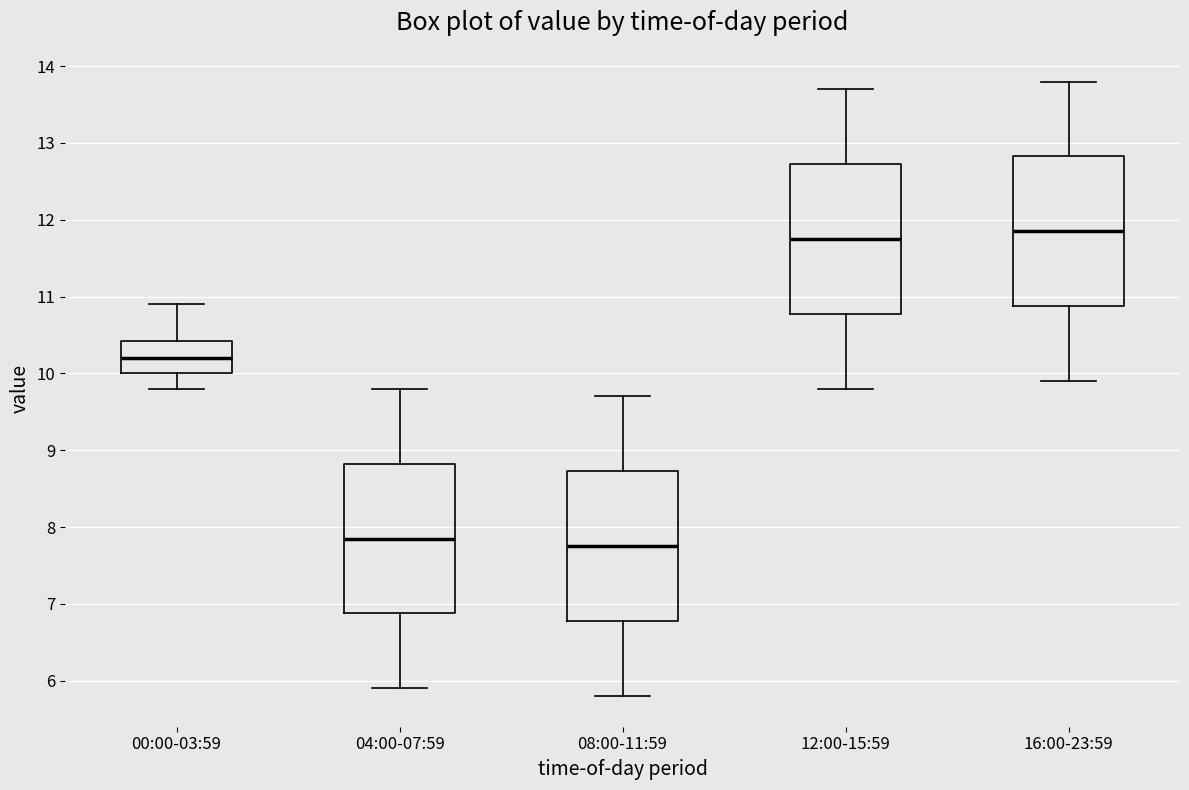

Reading left to right, transcribe this box plot: for each box, give where its median line is, the range the box spans, and where its two whiskers end, as read against the y-axis. The values are not printed on the chart, so give them approximately, as read against the axis.

00:00-03:59: median 10.2, box 10.0 to 10.4, whiskers 9.8 to 10.9
04:00-07:59: median 7.9, box 6.9 to 8.8, whiskers 5.9 to 9.8
08:00-11:59: median 7.8, box 6.8 to 8.7, whiskers 5.8 to 9.7
12:00-15:59: median 11.8, box 10.8 to 12.7, whiskers 9.8 to 13.7
16:00-23:59: median 11.9, box 10.9 to 12.8, whiskers 9.9 to 13.8